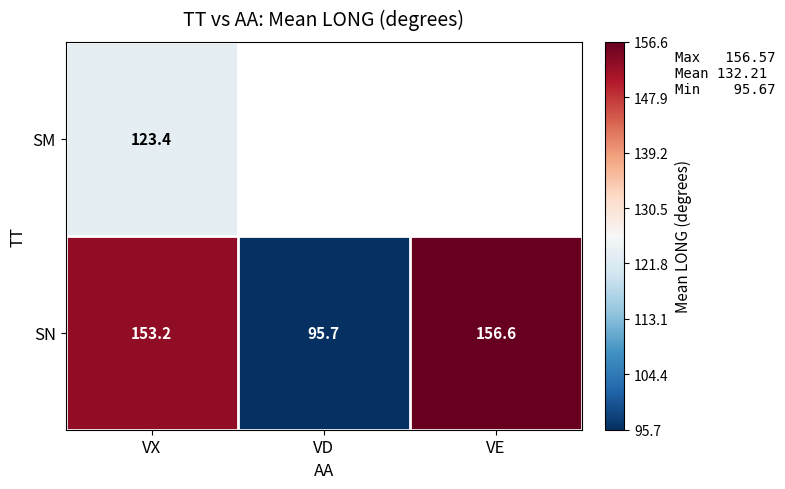

What is the total value across all series at VX?

276.6